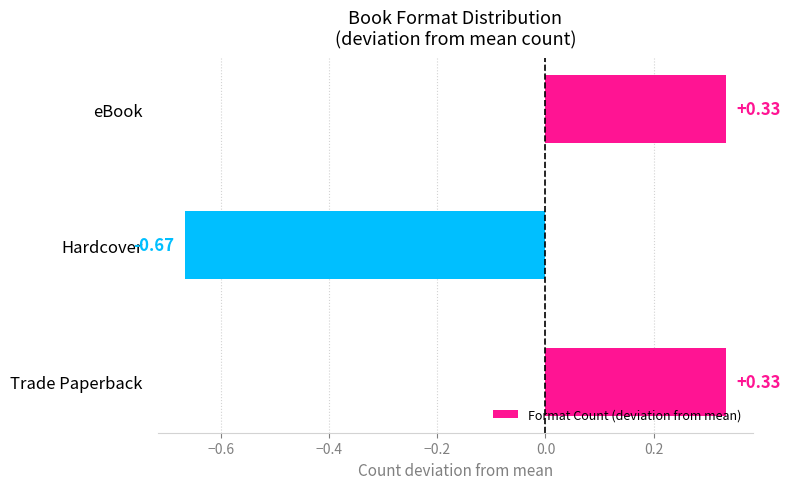

How many values are below zero?

1